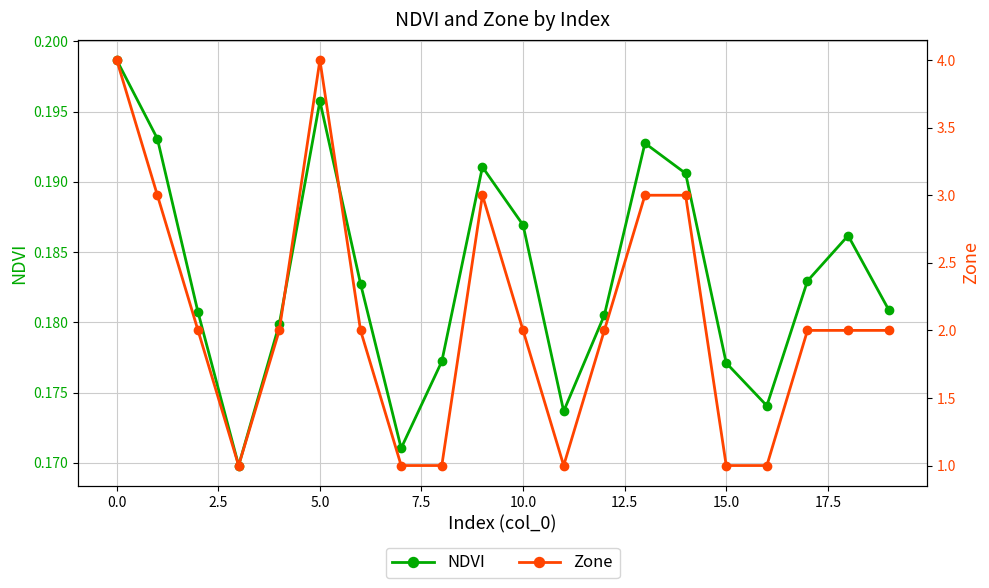

True or false: NDVI has more than 0 interior local peaks.

True